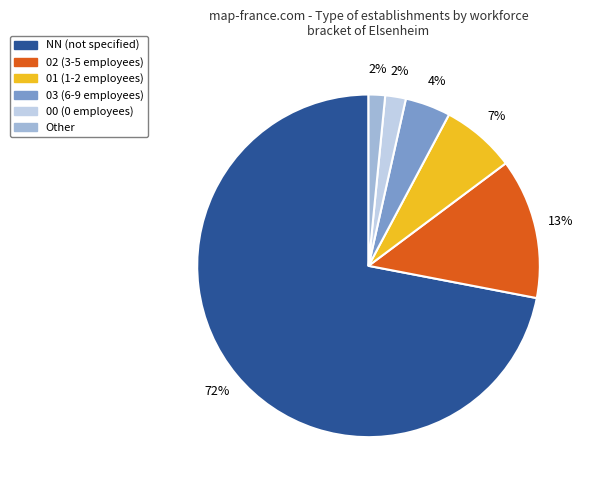

Does any single category account for the majority?

Yes